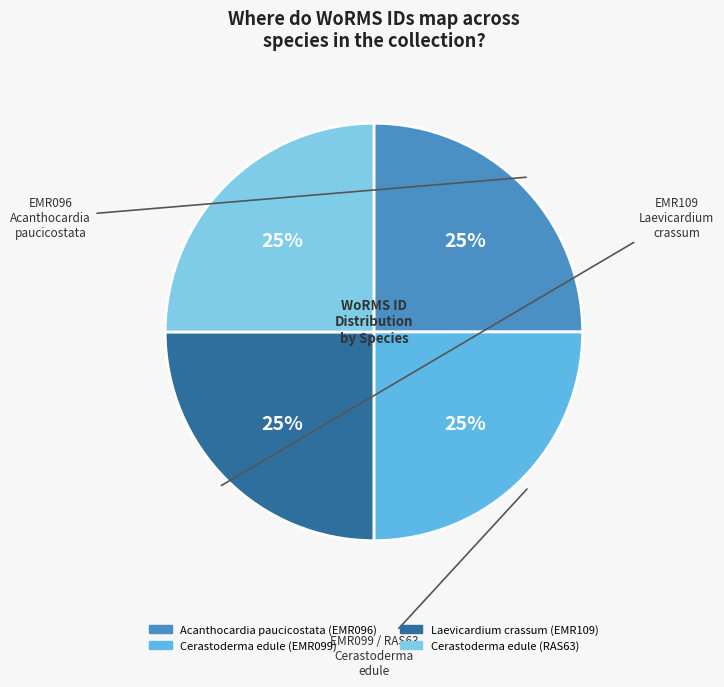

How many segments does this pie chart have?

4